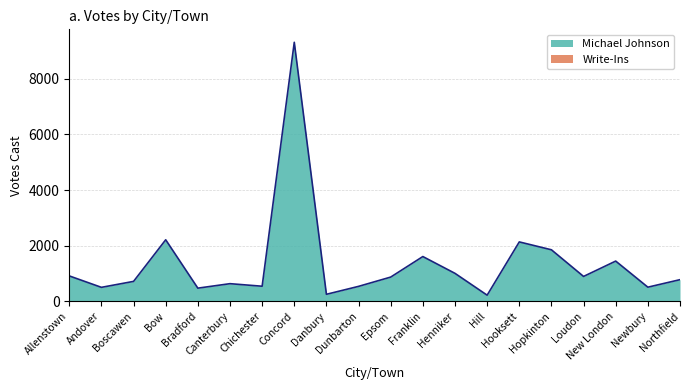

Reading right to left, list all the values displayed in this chart.

Northfield=779	Newbury=509	New London=1447	Loudon=895	Hopkinton=1853	Hooksett=2136	Hill=222	Henniker=1006	Franklin=1610	Epsom=872	Dunbarton=538	Danbury=253	Concord=9311	Chichester=543	Canterbury=635	Bradford=474	Bow=2213	Boscawen=717	Andover=503	Allenstown=914